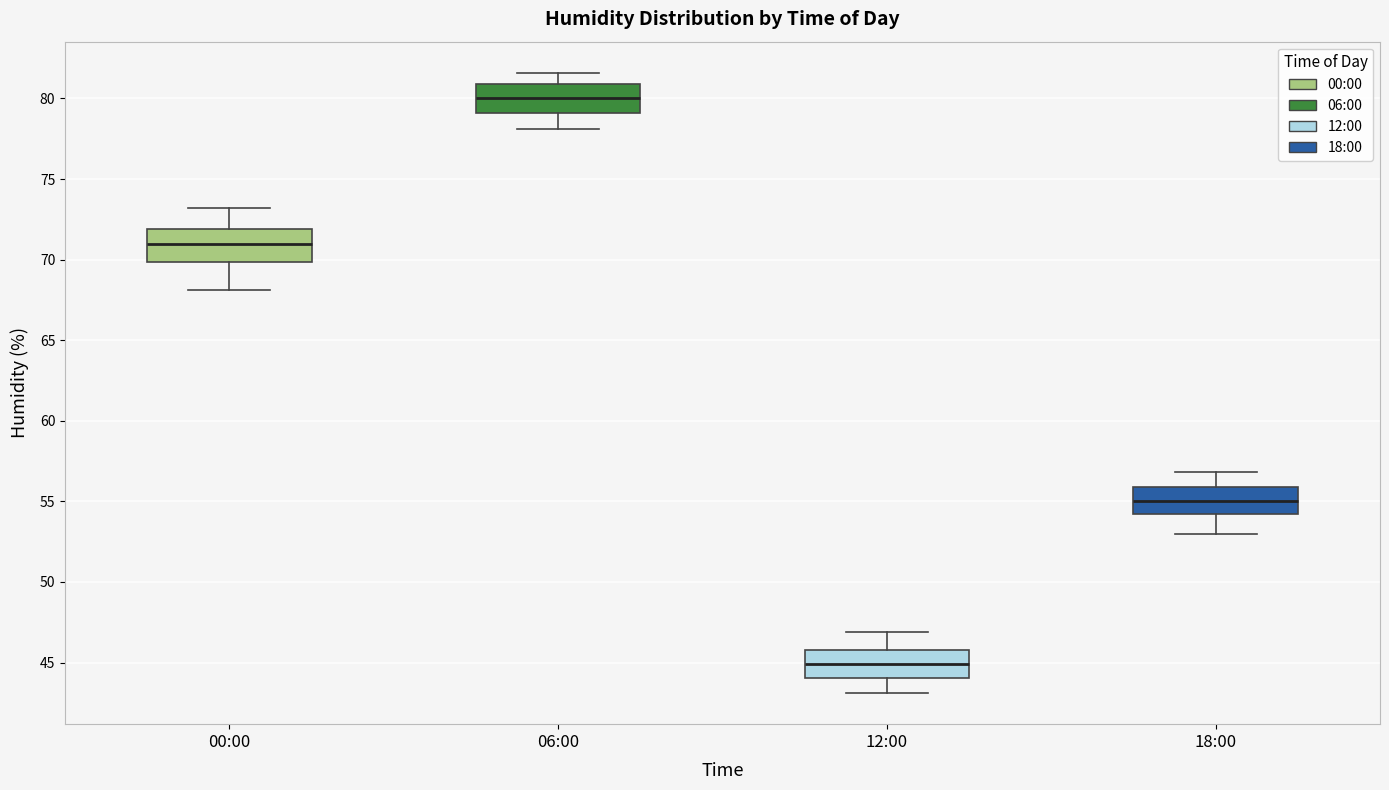

Reading left to right, read every box against the y-axis: the position of its median line, the range the box covers, and the ends of its whiskers. The values are not printed on the chart, so give them approximately, as read against the axis.

00:00: median 71.0, box 70.0 to 72.0, whiskers 68.0 to 73.0
06:00: median 80.0, box 79.0 to 81.0, whiskers 78.0 to 81.5
12:00: median 45.0, box 44.0 to 46.0, whiskers 43.0 to 47.0
18:00: median 55.0, box 54.0 to 56.0, whiskers 53.0 to 57.0